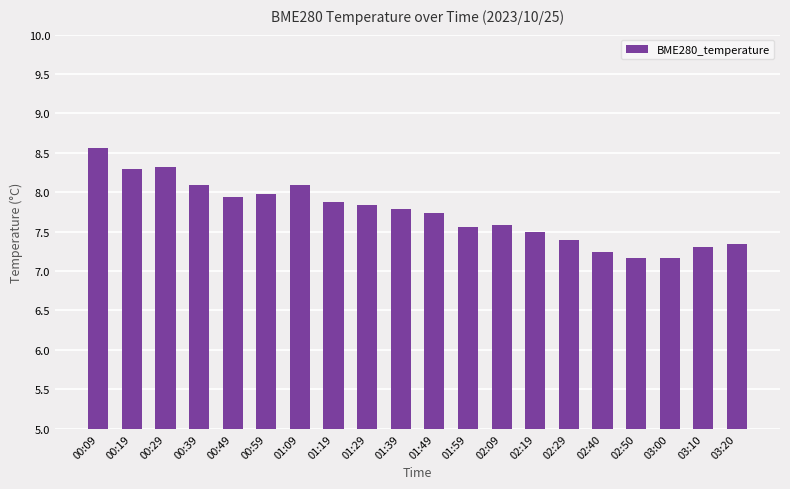

What is the label of the 15th bar from the left?

02:29